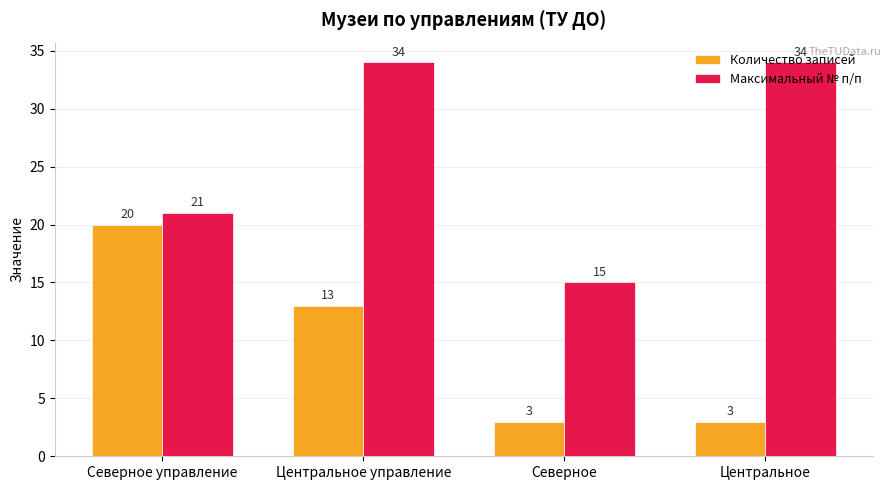

What is the minimum value for Количество записей?

3